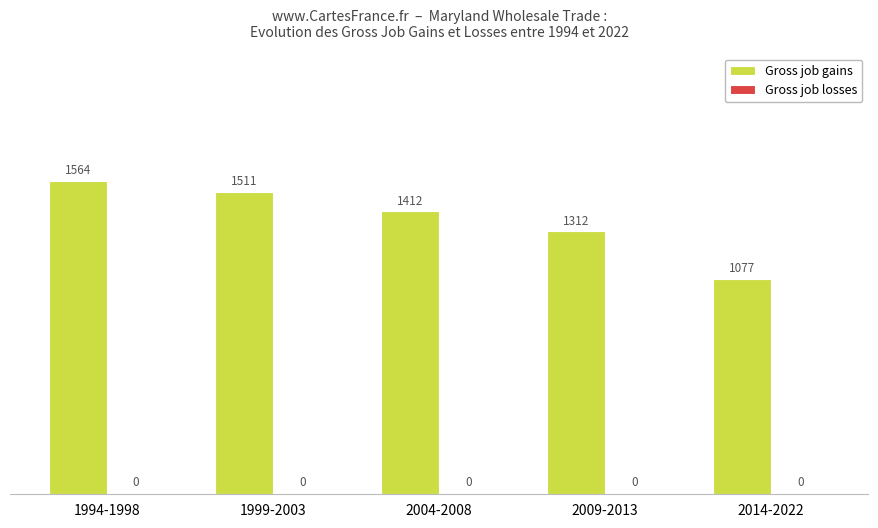

Count the number of categories in the chart.

5